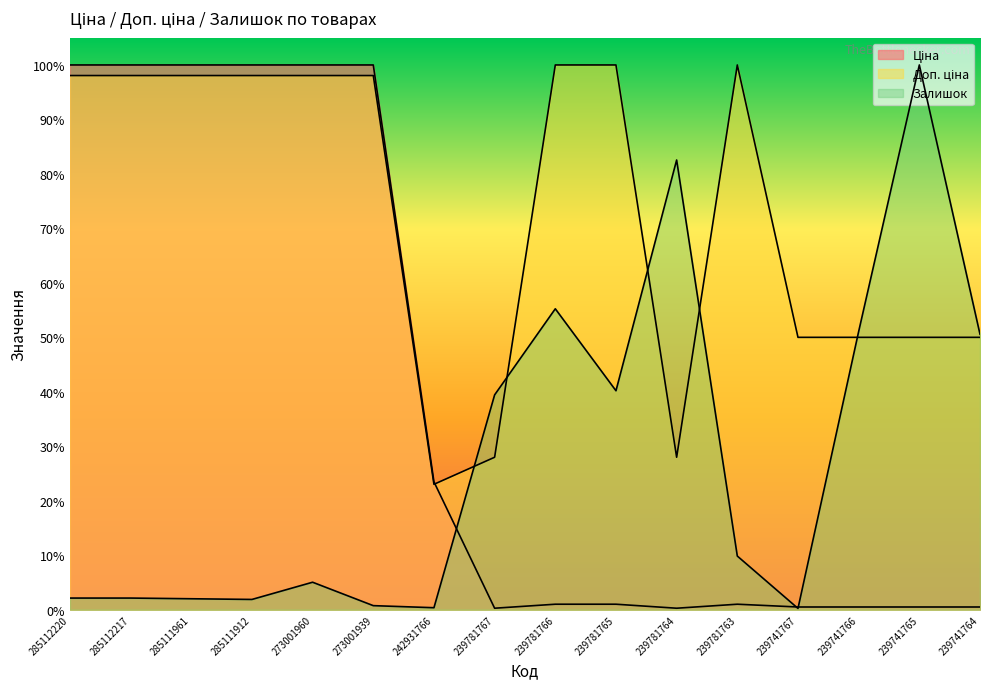

In Ціна, how many points are higher than both neighbors (excluding endpoints)?

1